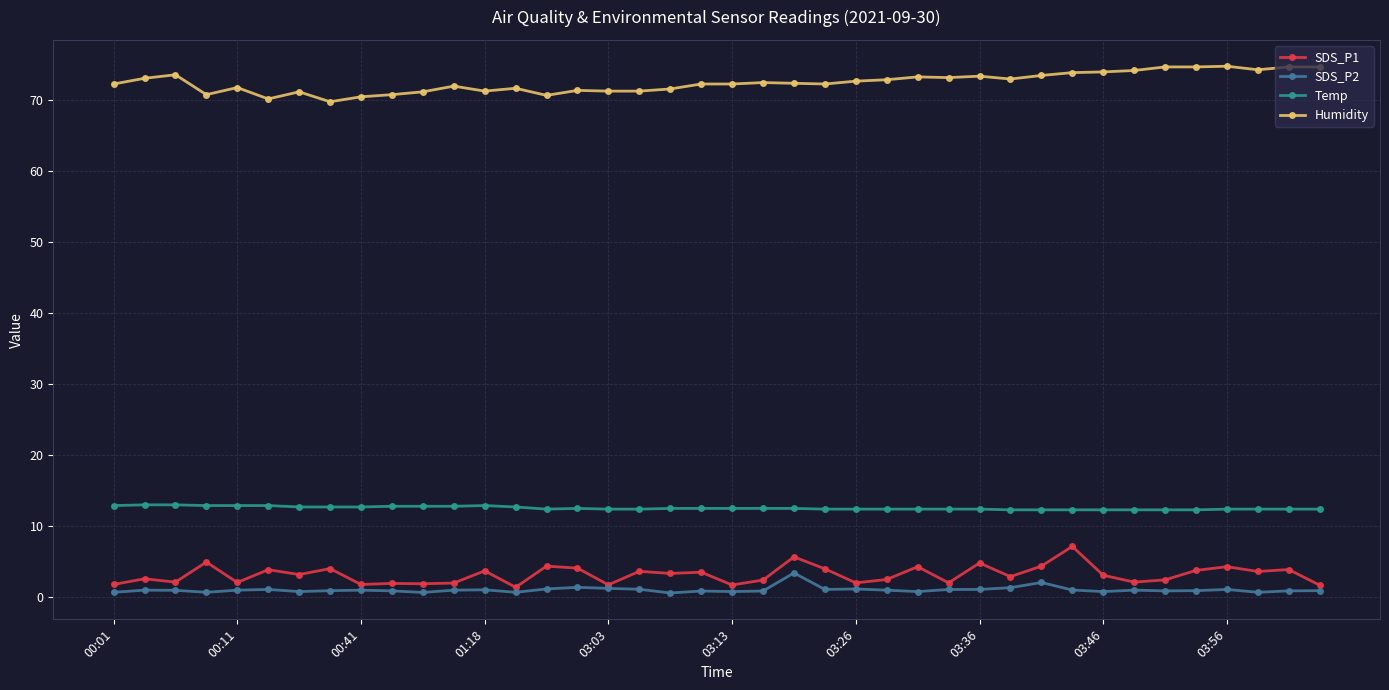

Rank the series by their maximum value, from highest to lowest.

Humidity, Temp, SDS_P1, SDS_P2